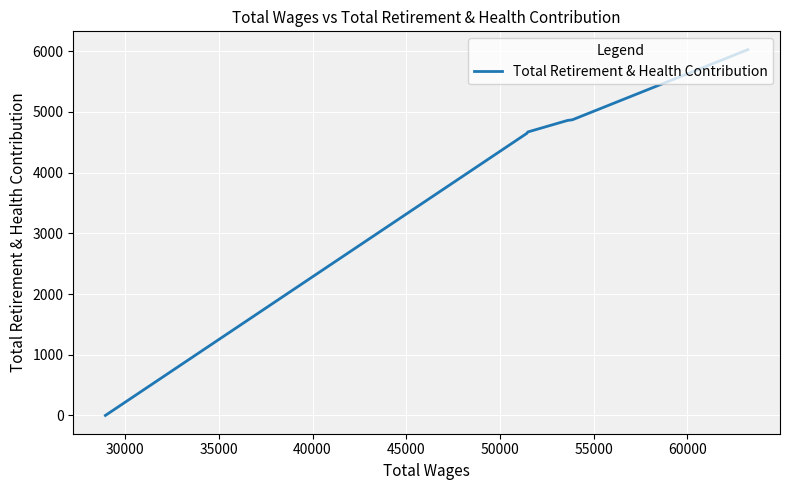

What is the greatest value displayed?

6025